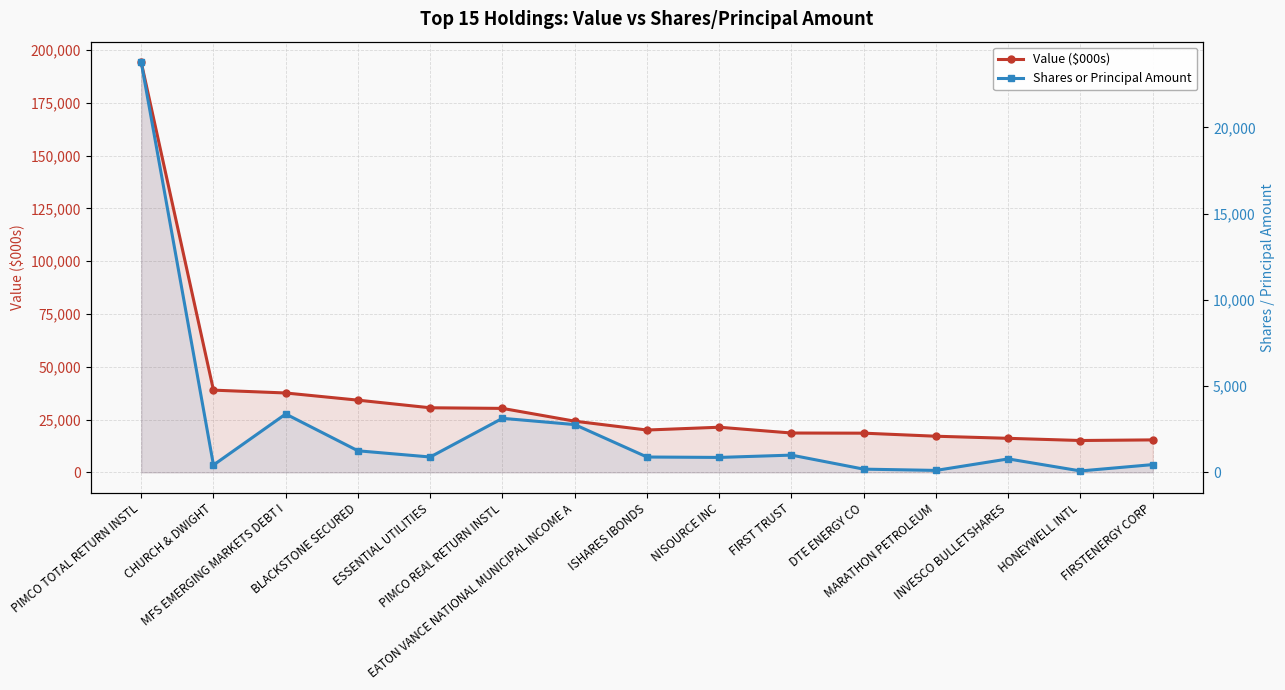

True or false: Shares or Principal Amount and Value ($000s) intersect in this chart.

False